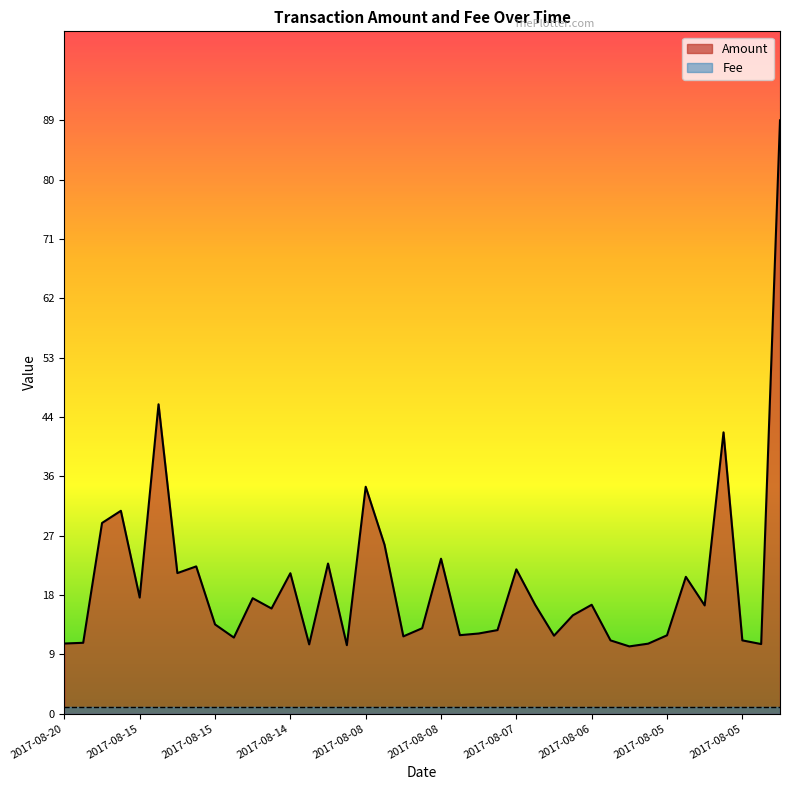

What is the difference between the maximum and minimum values?

78.7